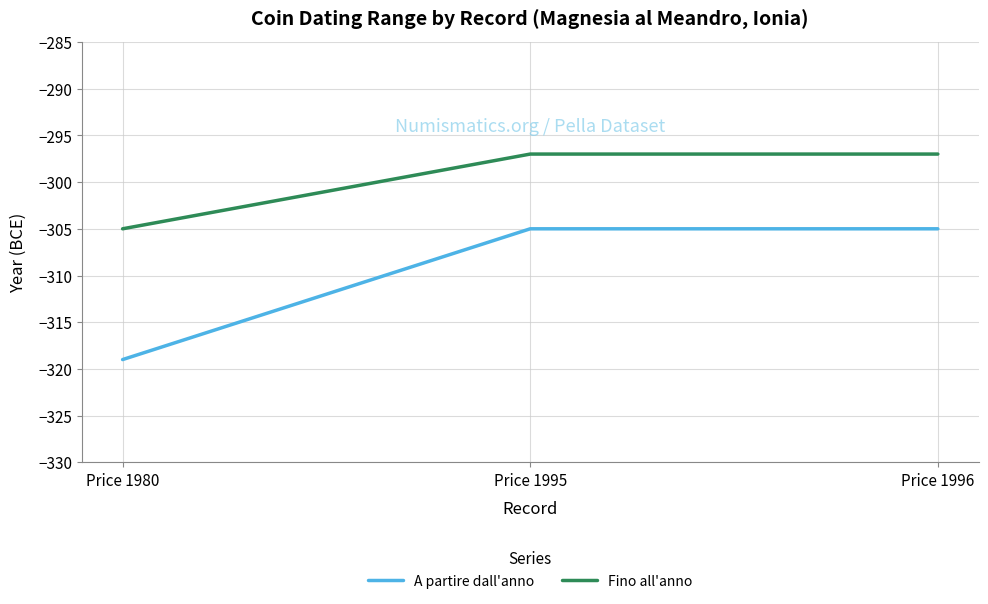

At which label does A partire dall'anno reach its minimum?

Price 1980